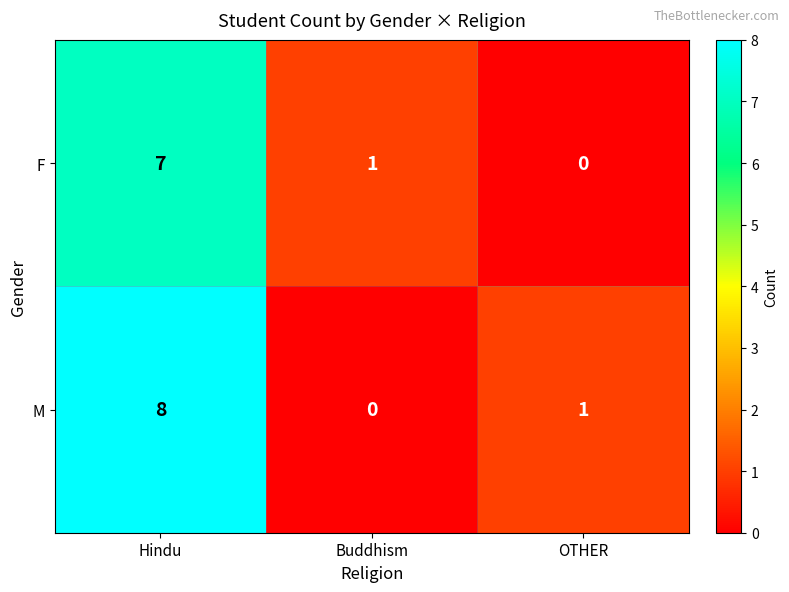

At how many categories does at least one series exceed 0?

3